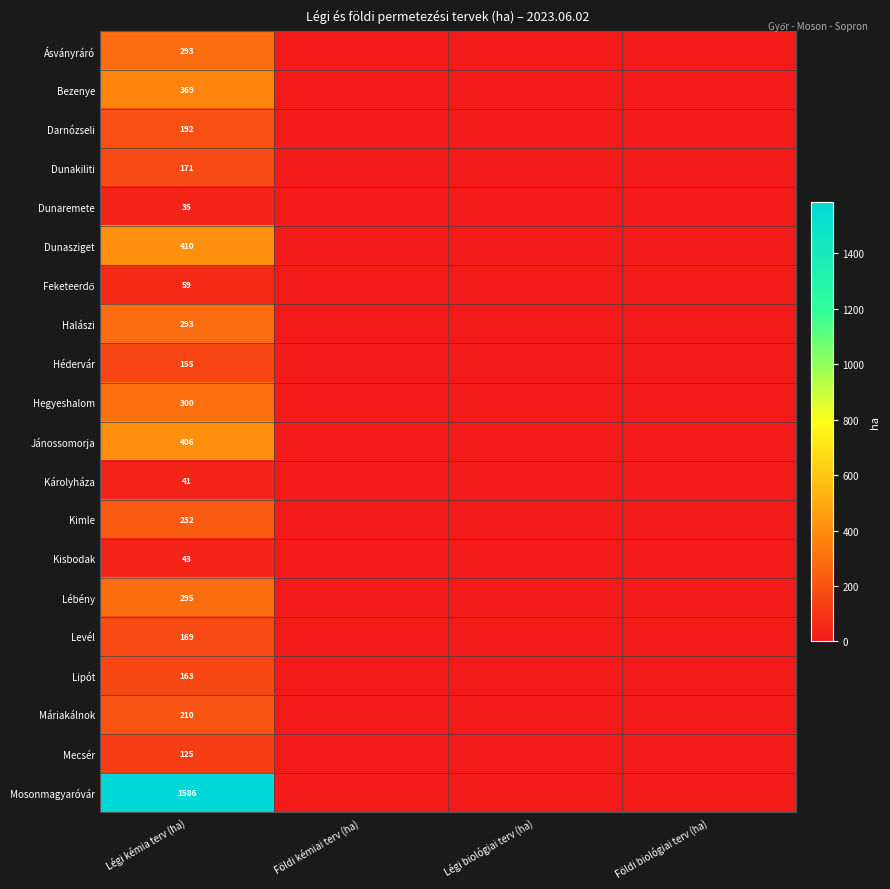

What is the spread (max minus min) of values at Légi kémia terv (ha)?

1551